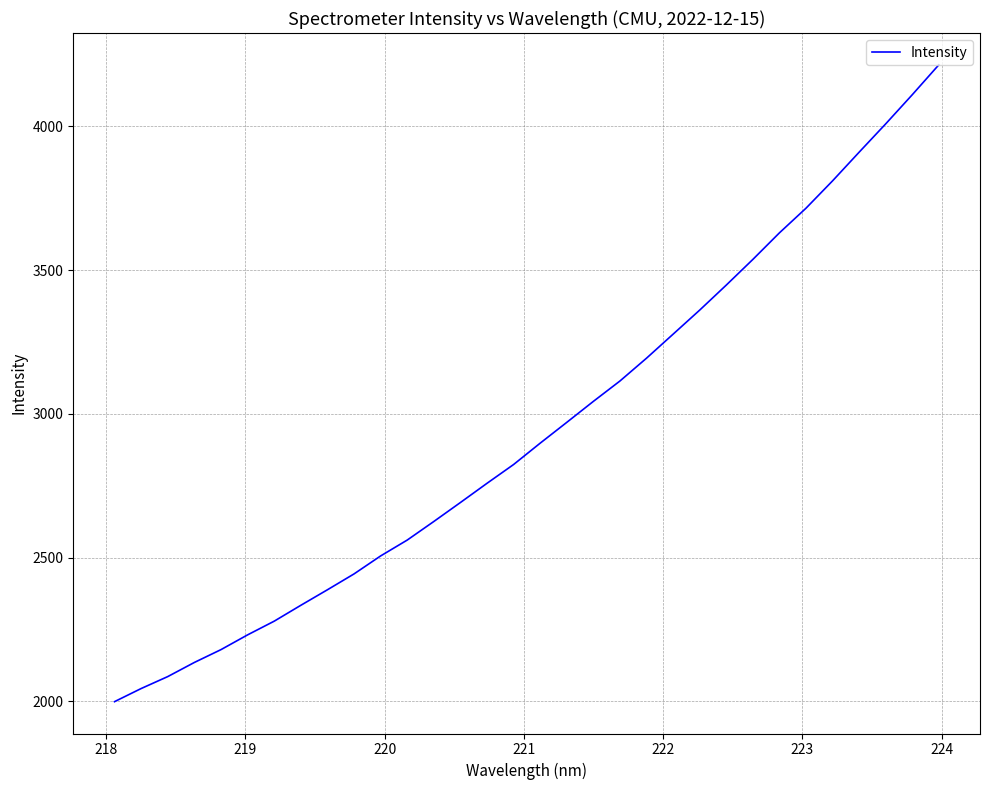

How many lines are shown in the chart?

1